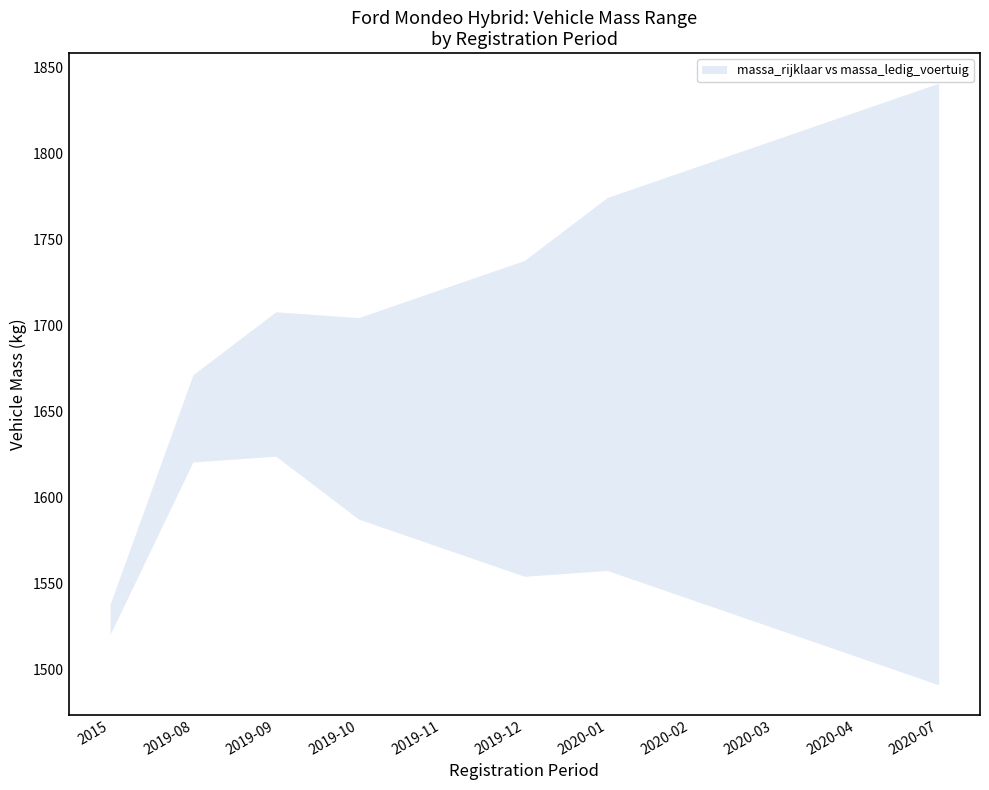

What is the total value across all series at 2020-07?

3332